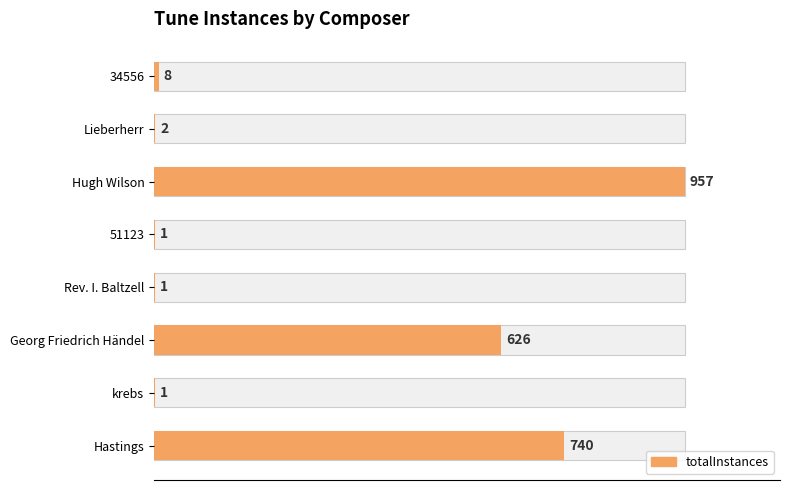

Reading left to right, transcribe all the data shown in this chart.

8	2	957	1	1	626	1	740